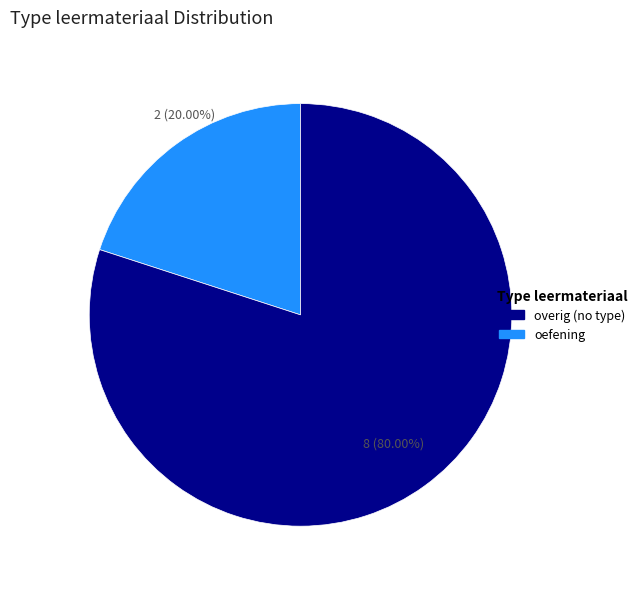

Does any single category account for the majority?

Yes